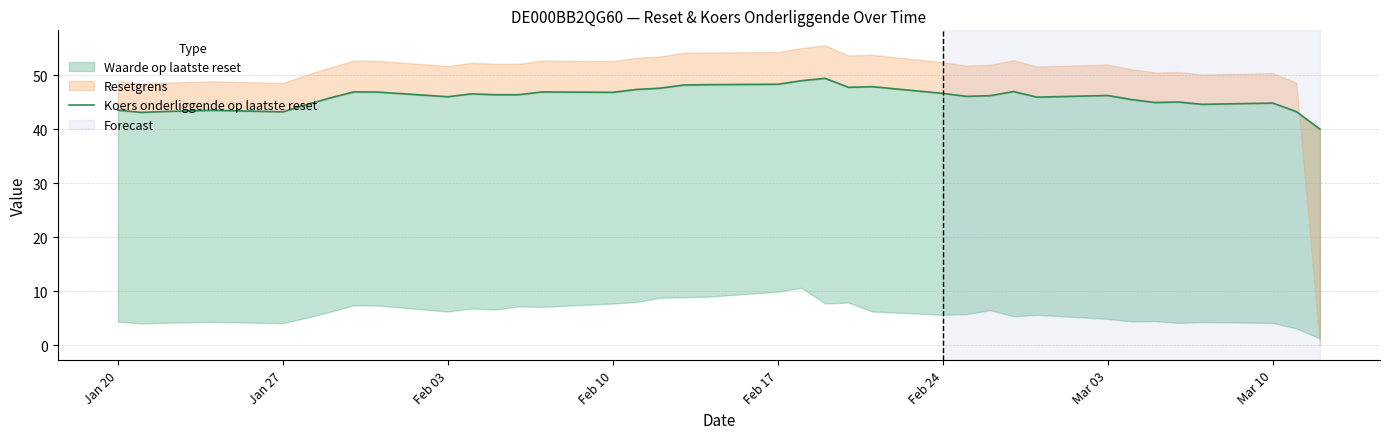

How many points are higher than both their immediate neighbors (excluding endpoints)?

10